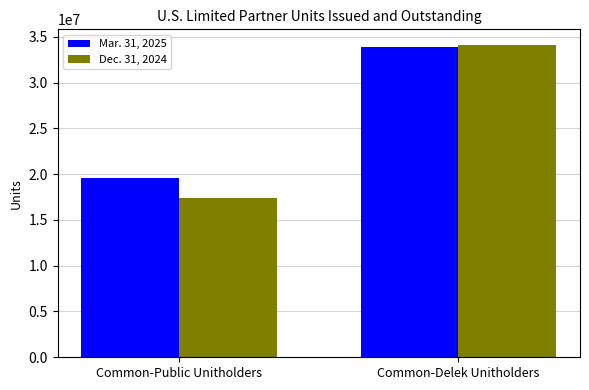

The value of Dec. 31, 2024 at Common-Delek Unitholders is 34111278. True or false?

True